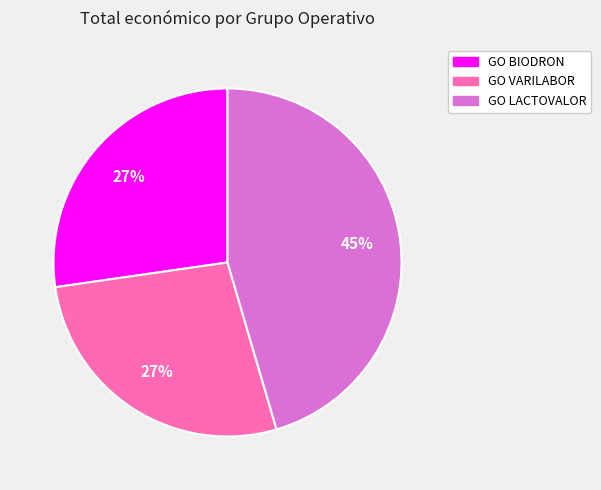

What percentage is the GO BIODRON slice, to the nearest percent?

27%